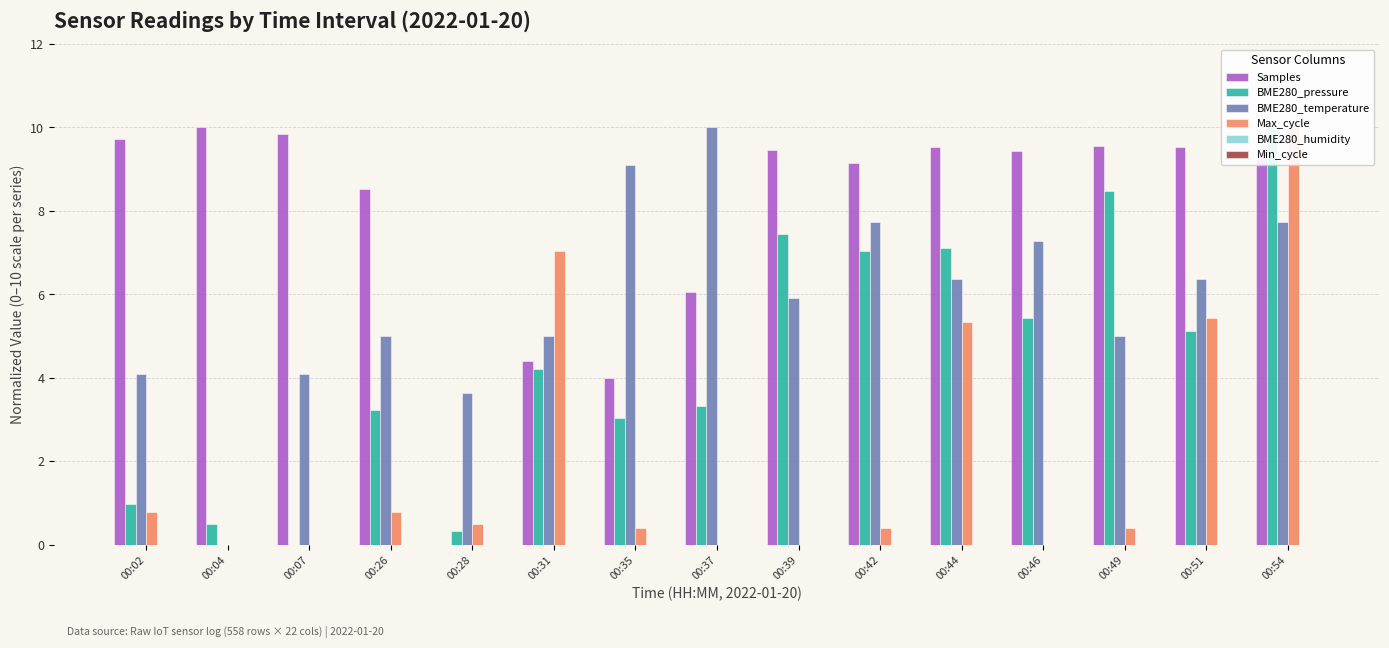

Rank the categories by Samples value from highest to lowest.

00:04, 00:07, 00:02, 00:49, 00:51, 00:44, 00:39, 00:46, 00:54, 00:42, 00:26, 00:37, 00:31, 00:35, 00:28